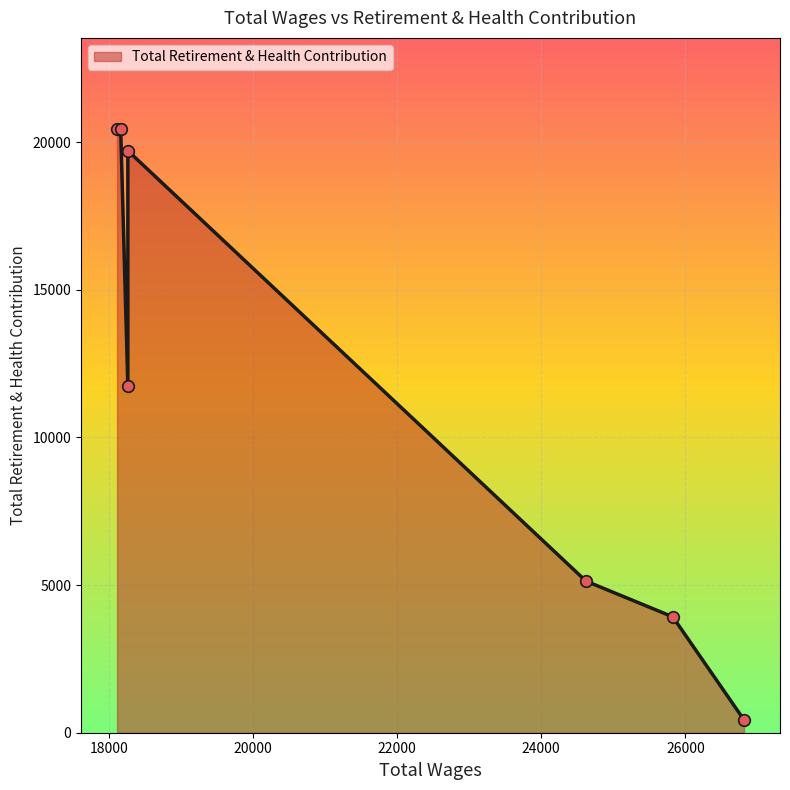

Approximately how many times larger is the value at 18263.0 compared to 25826.0?

3.0